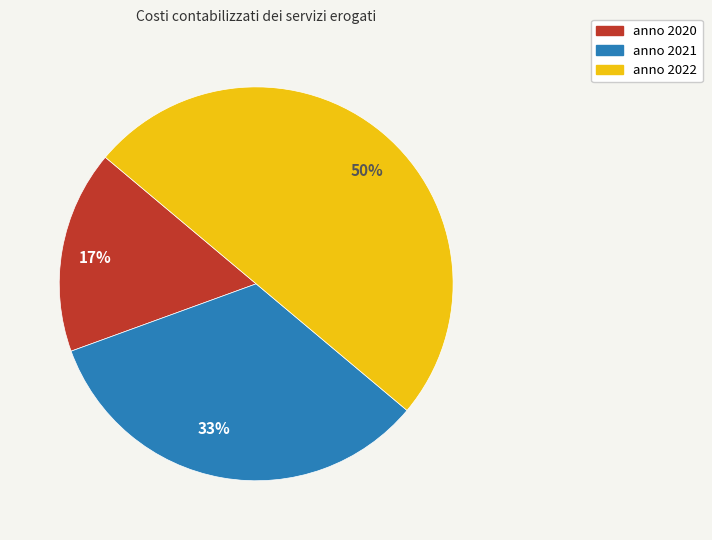

Rank the categories by value from highest to lowest.

anno 2022, anno 2021, anno 2020